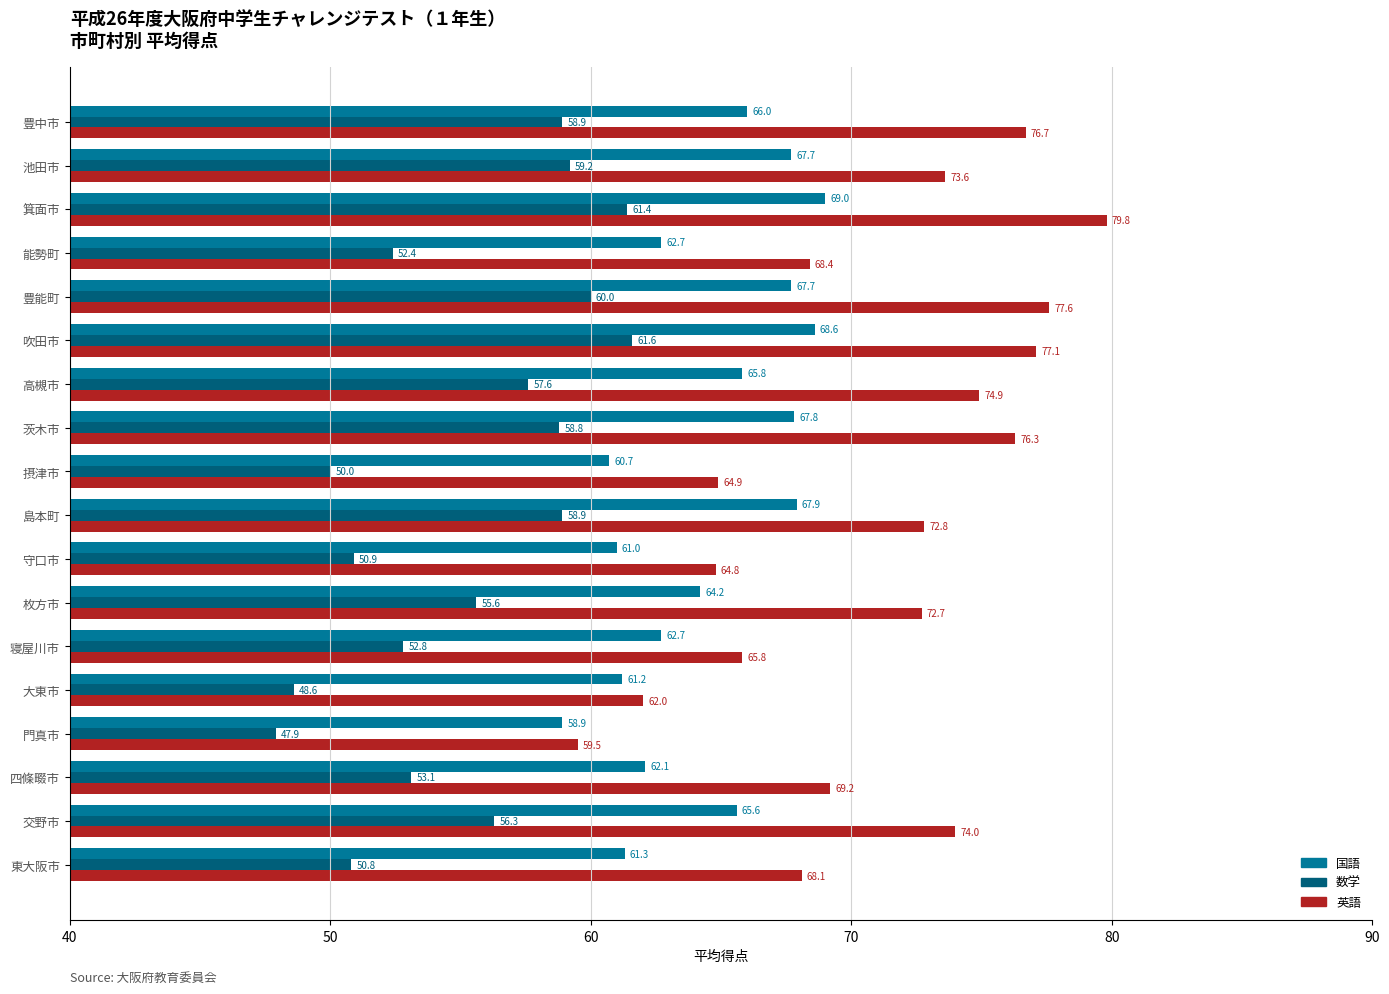

What is the difference between the second highest and minimum values in the 数学 series?

13.5